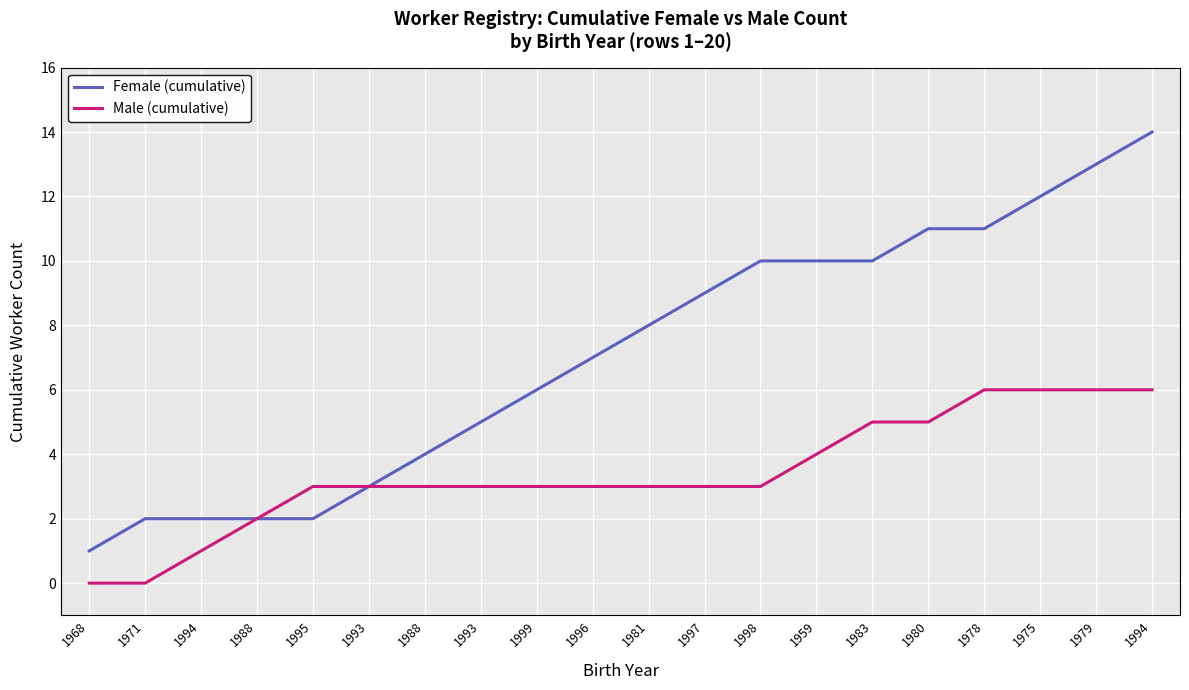

What are all the series names shown in the legend?

Female (cumulative), Male (cumulative)